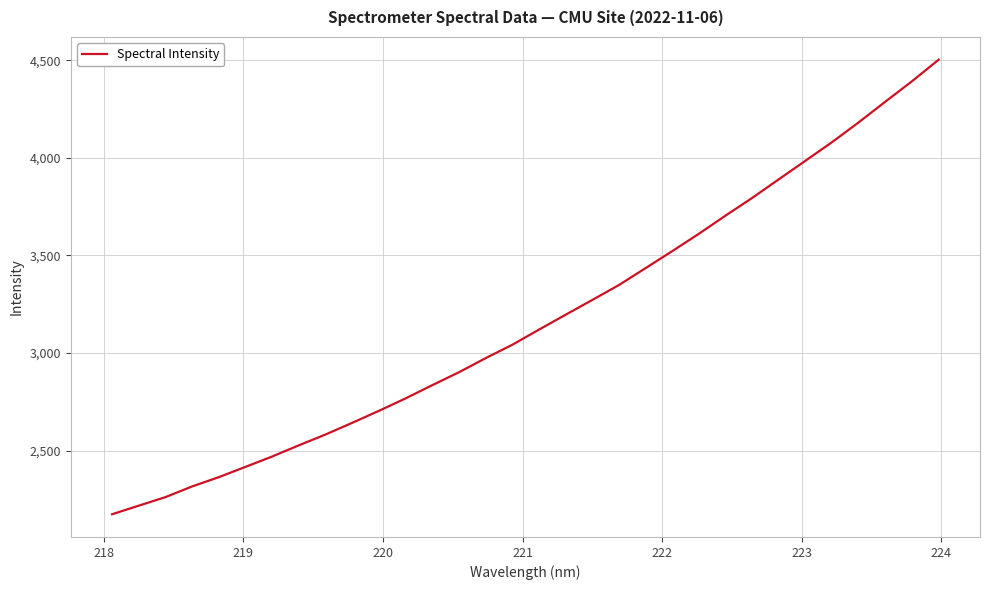

How many values exceed 3119?

16